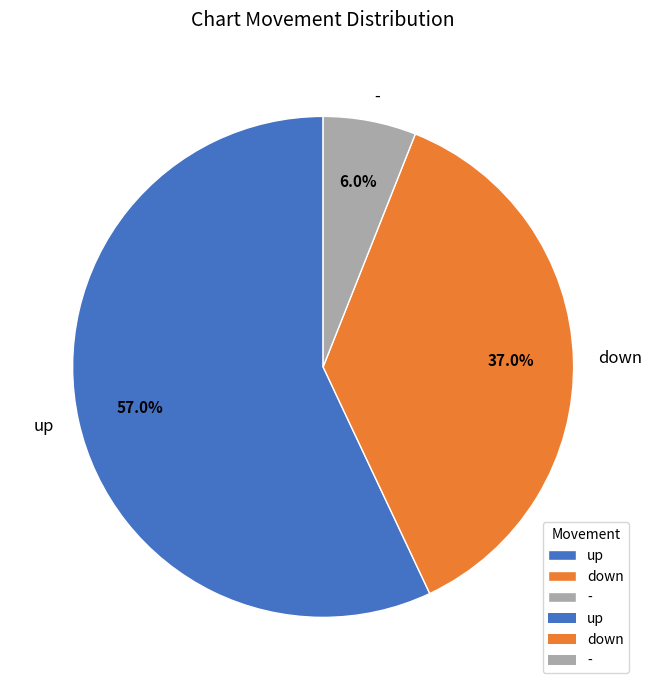

What is the total percentage of - and up?

63.0%